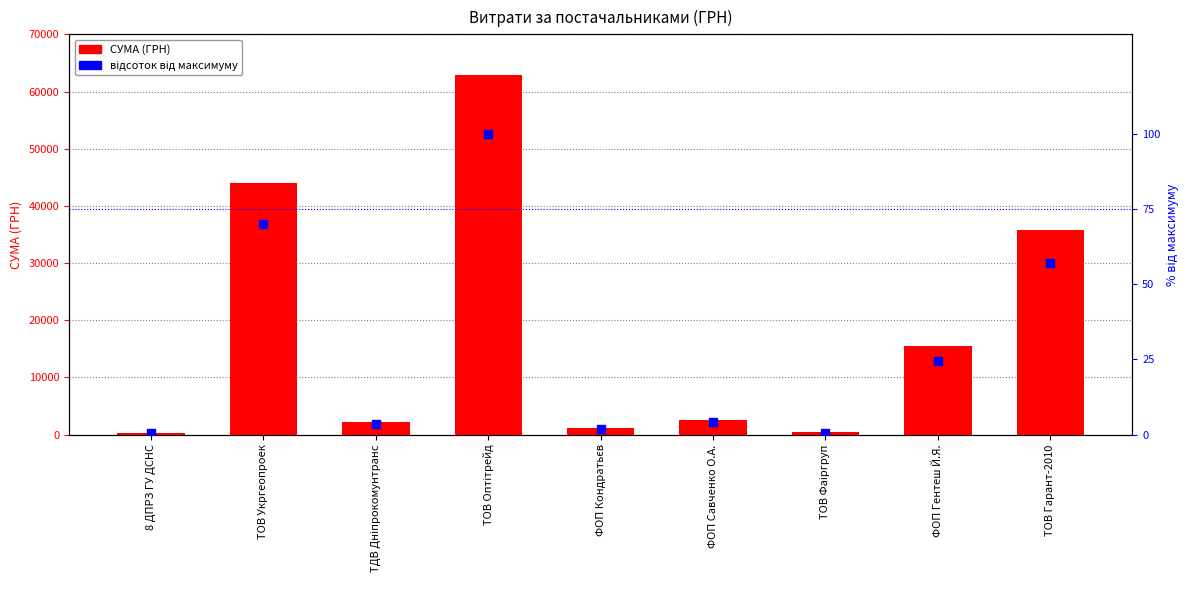

Which series reaches the minimum Y coordinate?

відсоток від максимуму